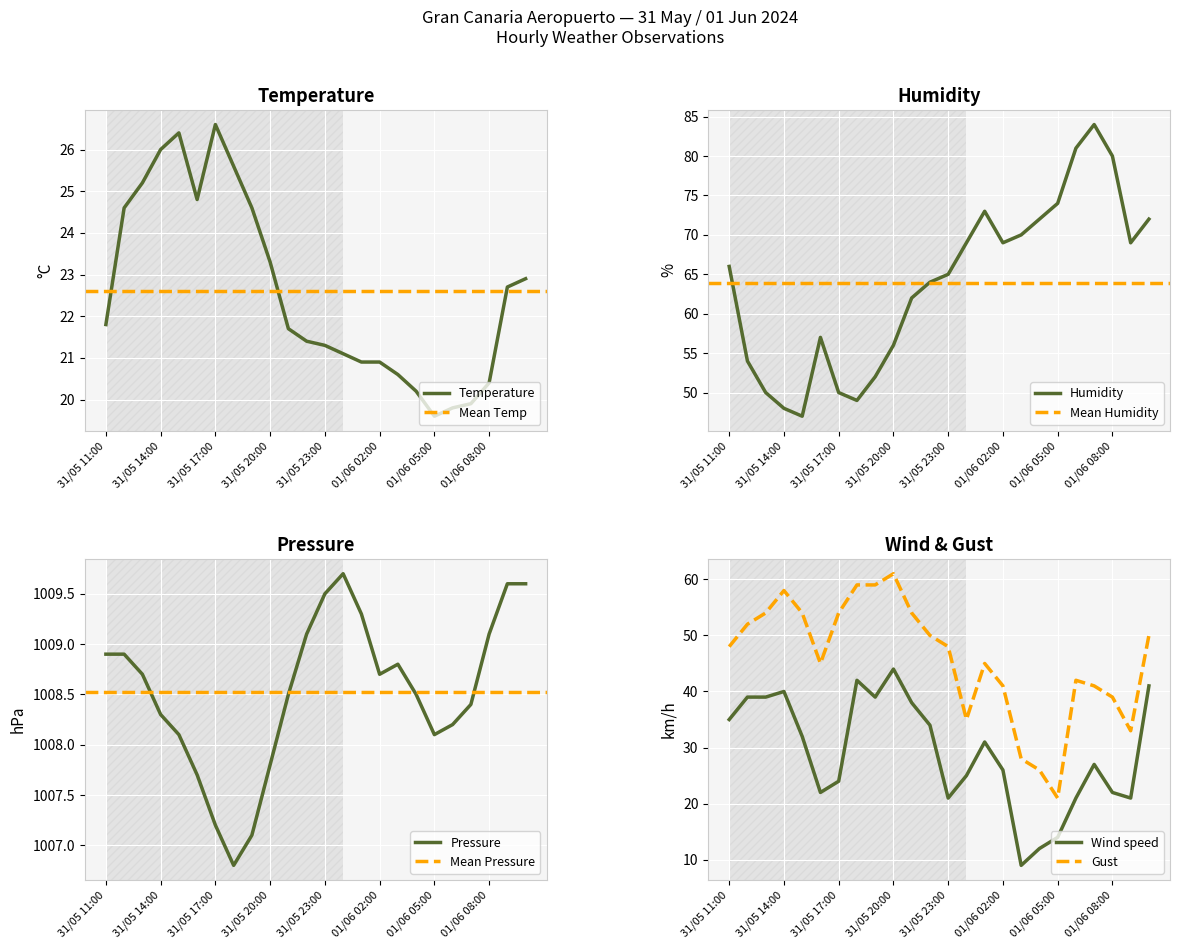

At how many categories does at least one series exceed 928?

24